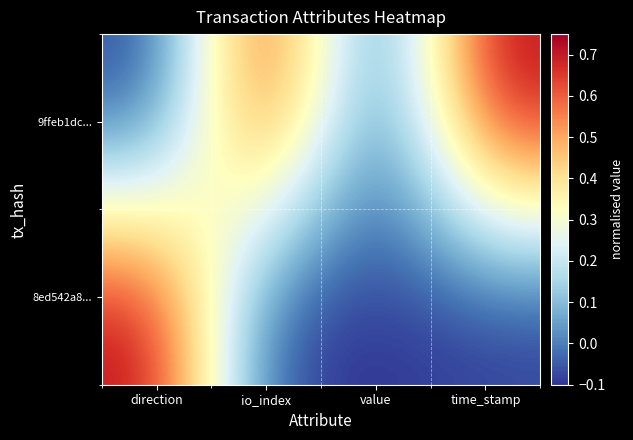

Rank the series by their average value, from lowest to highest.

8ed542a8..., 9ffeb1dc...